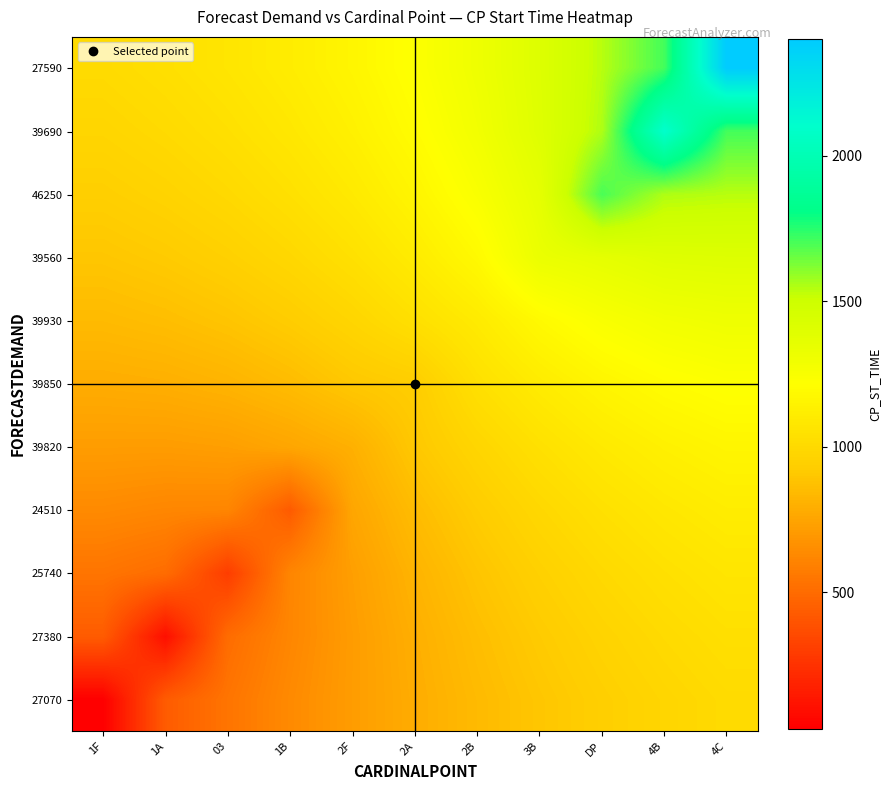

What is the spread (max minus min) of values at 03?

768.8